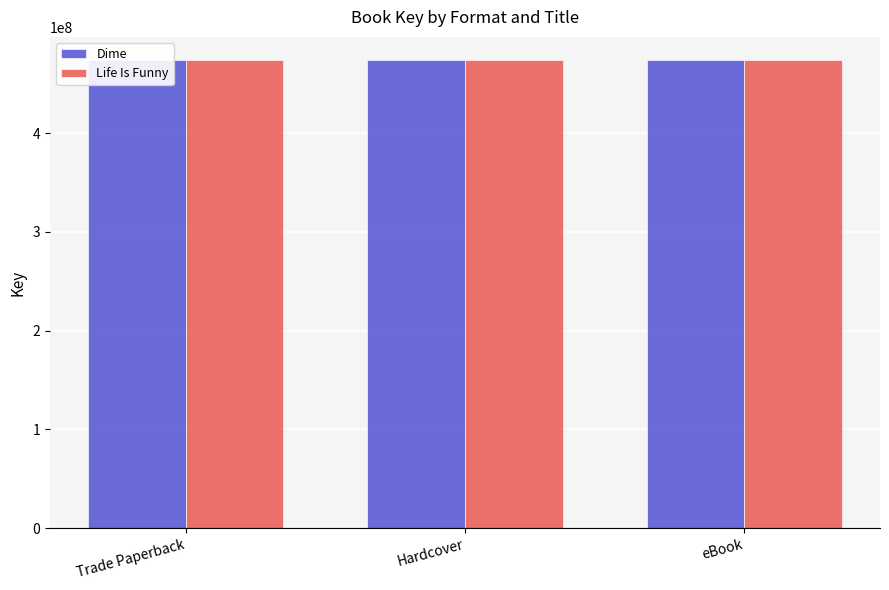

What is the smallest value displayed?

473803894